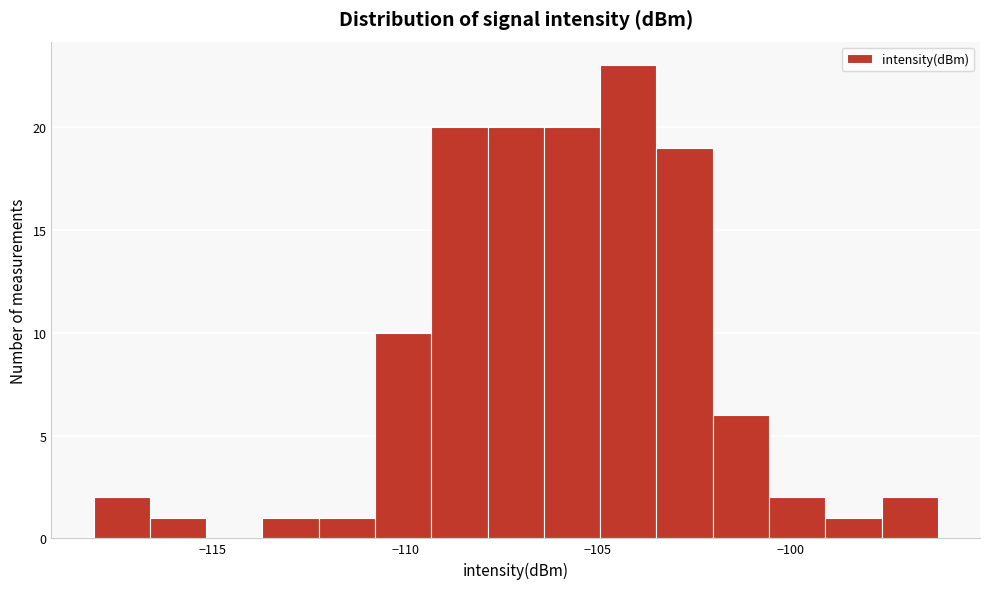

Read against the x-axis, roughly where is the centre of the tallest bar?

-104.0